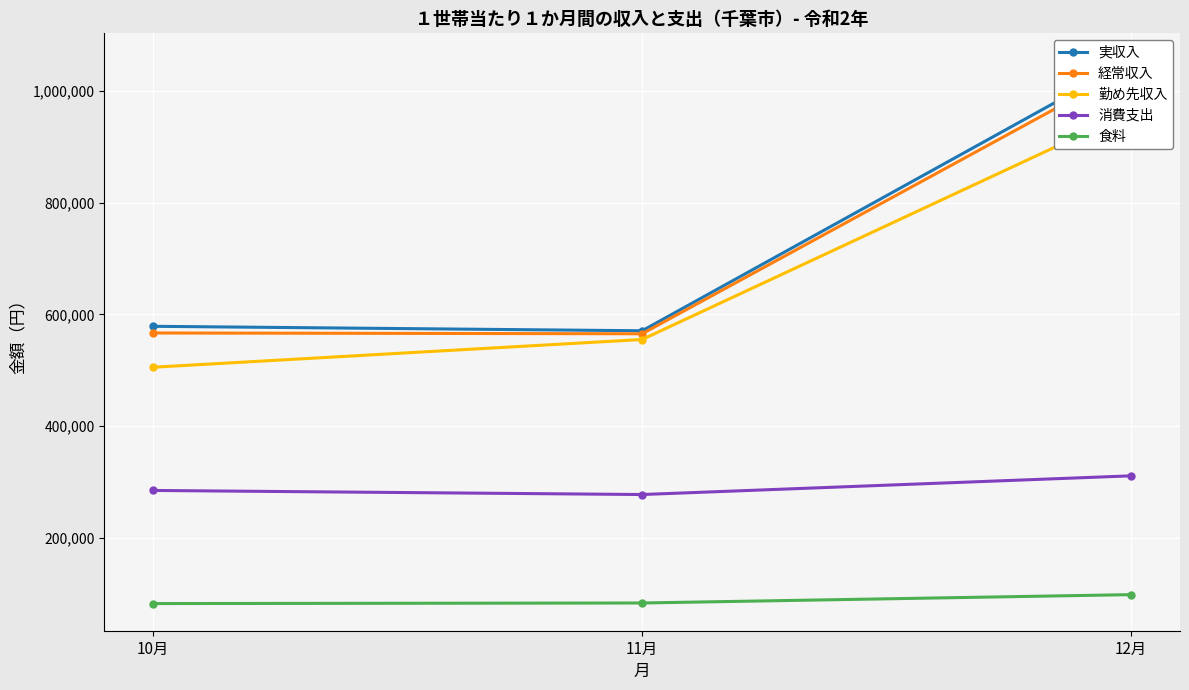

Where does the 勤め先収入 series first go above 555107?

12月